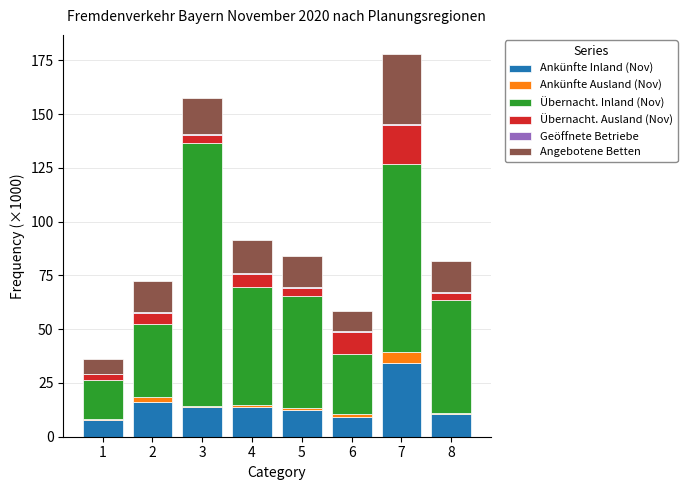

What is the maximum value for Ankünfte Inland (Nov)?

34.5